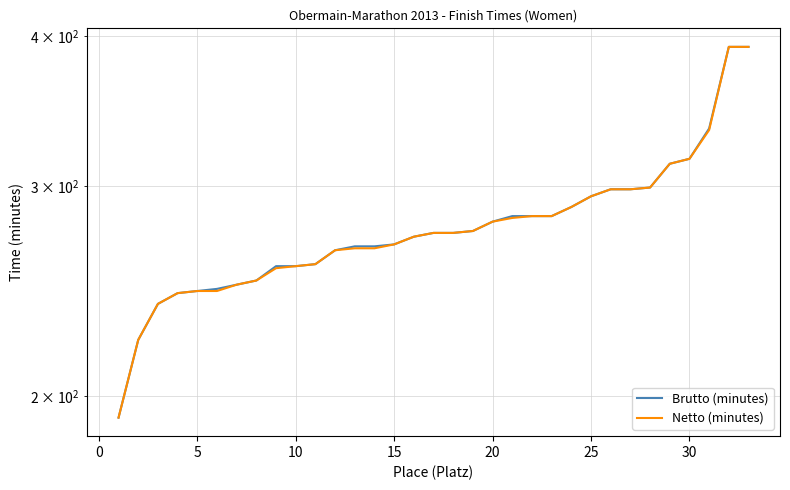

Is this an area chart (filled region under the line)?

No